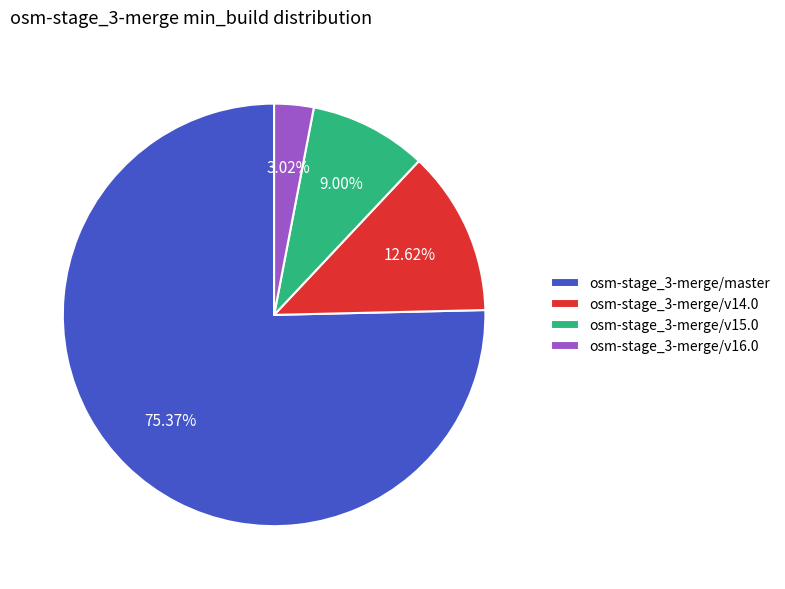

To the nearest percent, what is the difference between the largest and smallest slice percentages?

72%